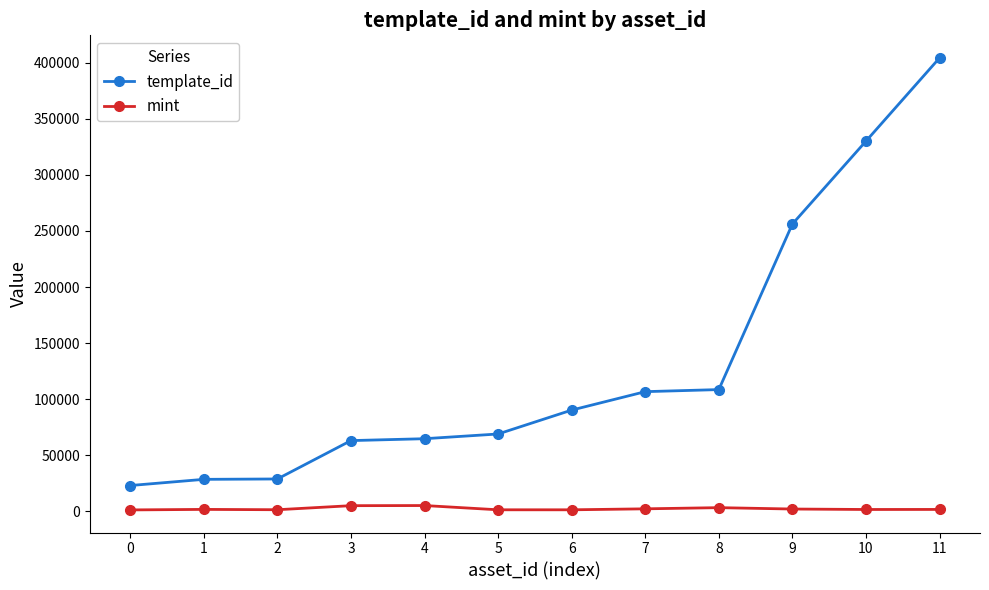

True or false: template_id and mint intersect in this chart.

False